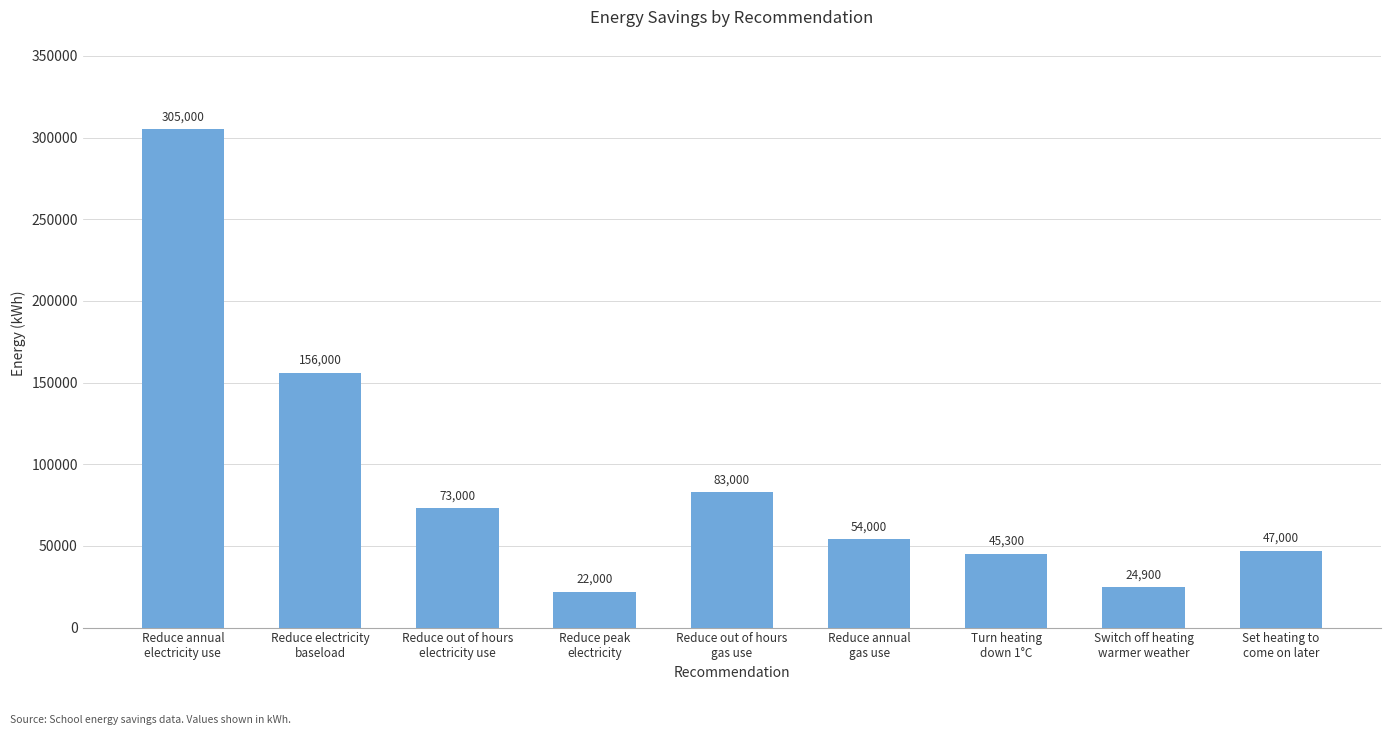

What is the sum of the values at Reduce electricity
baseload and Reduce annual
gas use?

210000